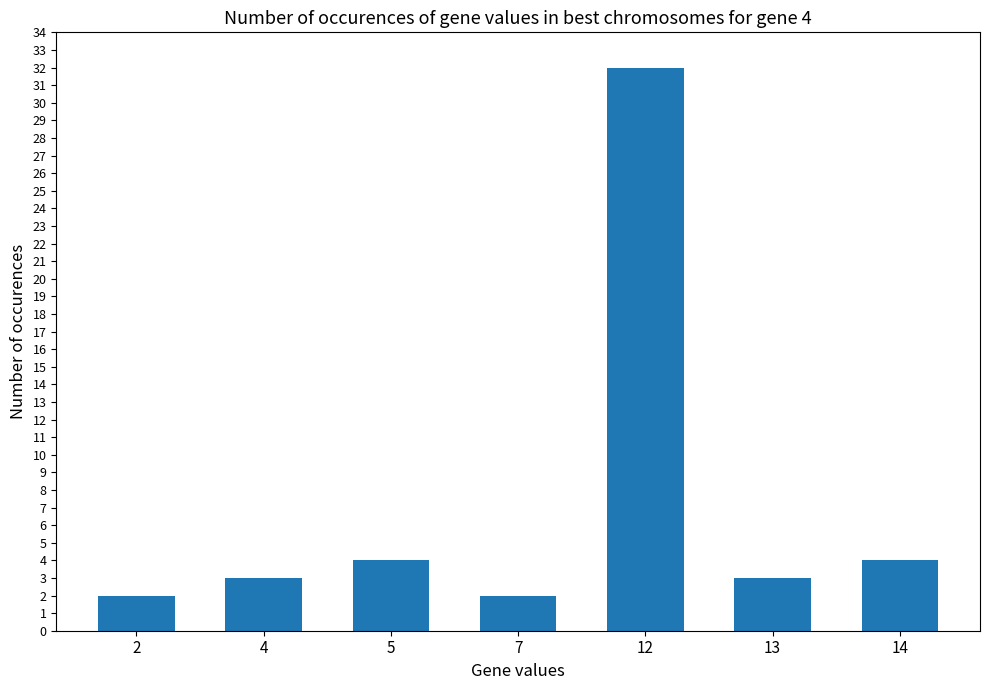

What is the sum of all values?

50